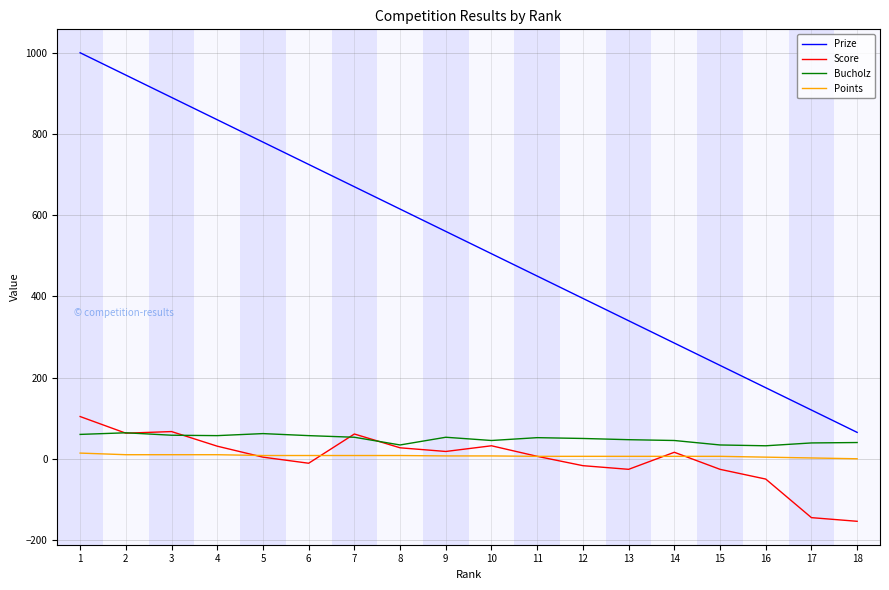

What value does the Score series have at 1?

104